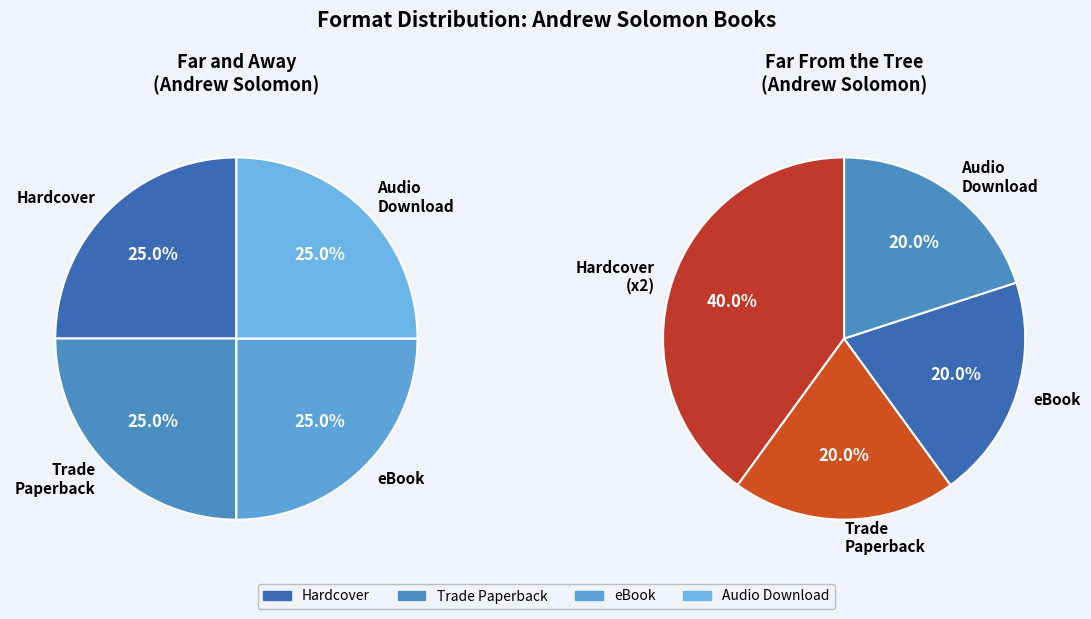

What is the largest slice in the pie chart?

Far From the Tree (Hardcover)